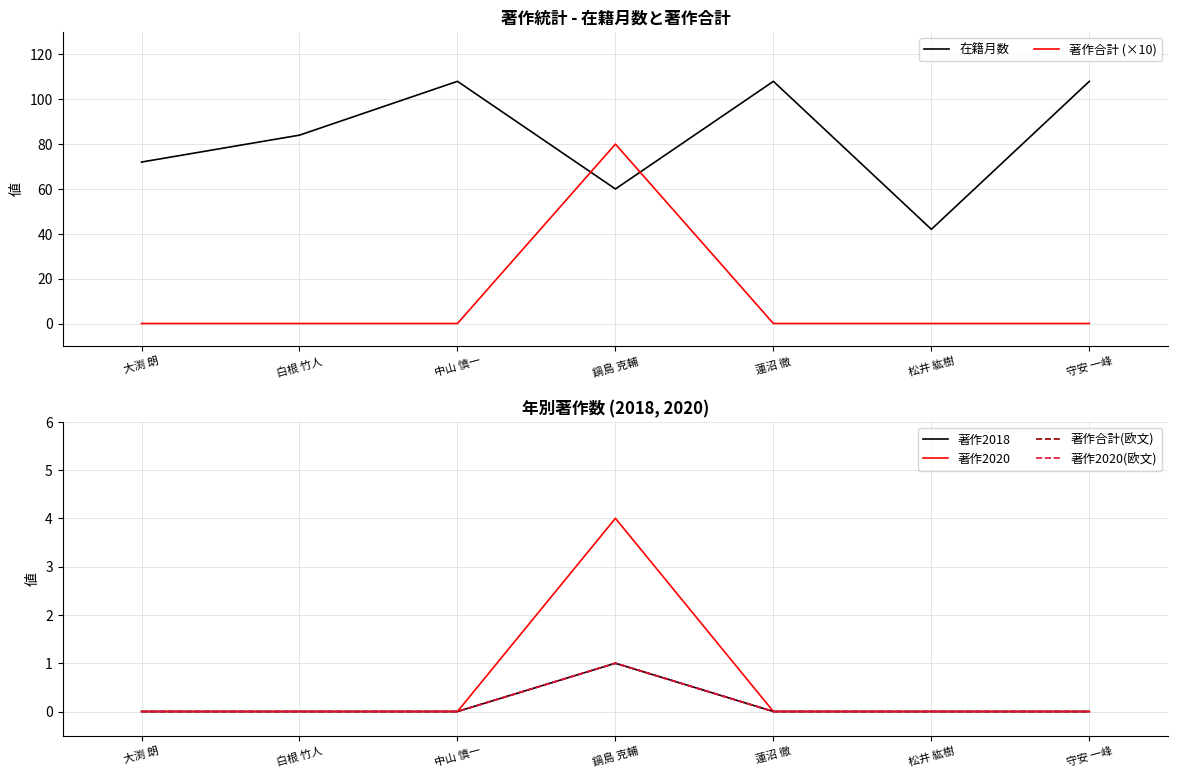

What is the average value of the 著作合計 (×10) series?

11